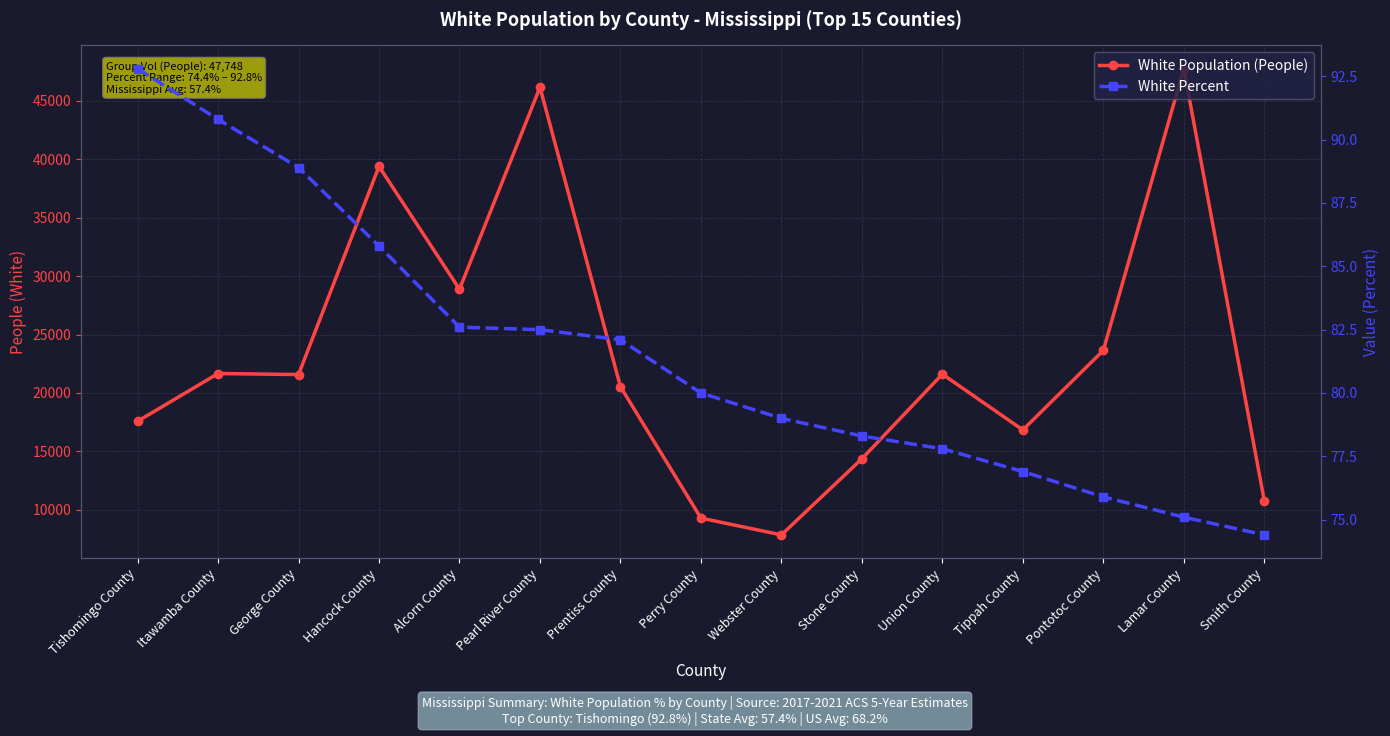

The White Population (People) series shows 35511.6 at Pontotoc County. True or false?

False